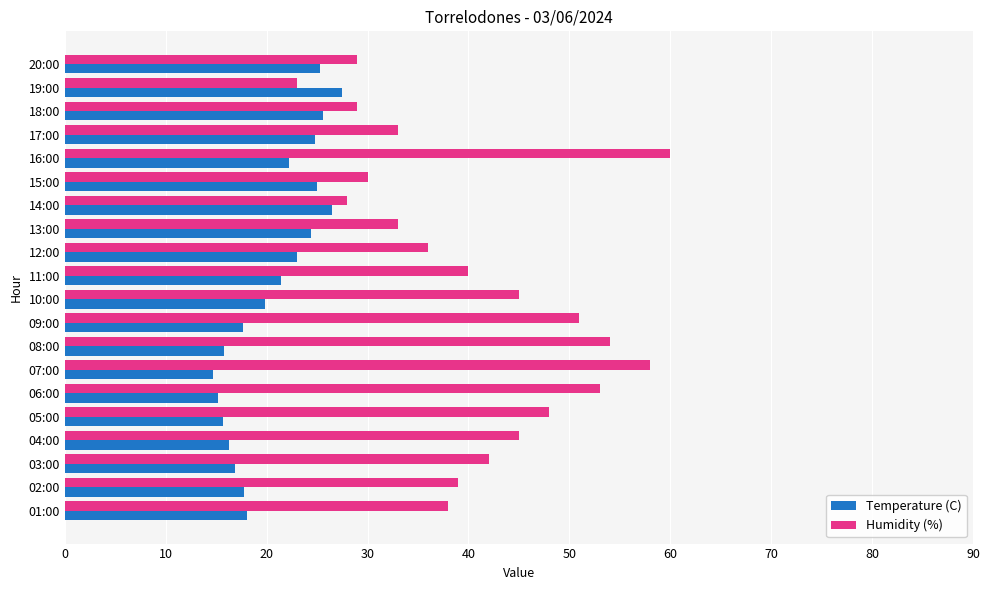

At which category is the sum across all series the highest?

16:00